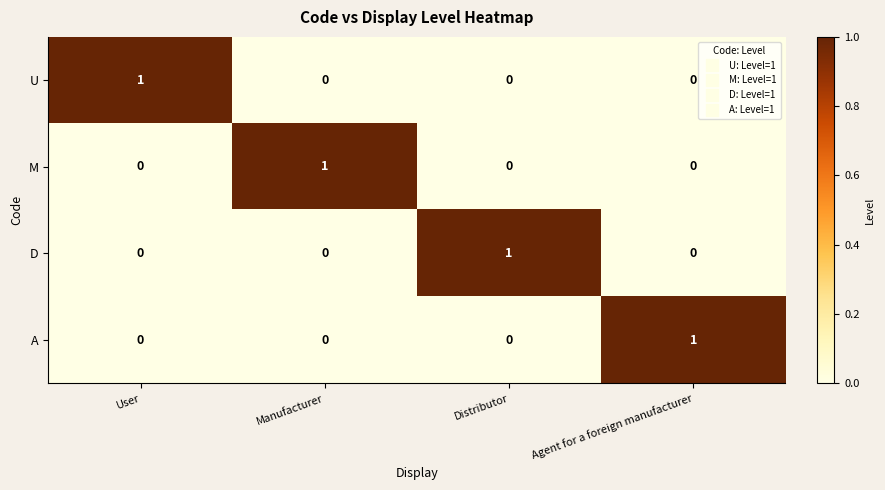

Reading left to right, what are all the values shown in this chart?

U: User=1	Manufacturer=0	Distributor=0	Agent for a foreign manufacturer=0
M: User=0	Manufacturer=1	Distributor=0	Agent for a foreign manufacturer=0
D: User=0	Manufacturer=0	Distributor=1	Agent for a foreign manufacturer=0
A: User=0	Manufacturer=0	Distributor=0	Agent for a foreign manufacturer=1